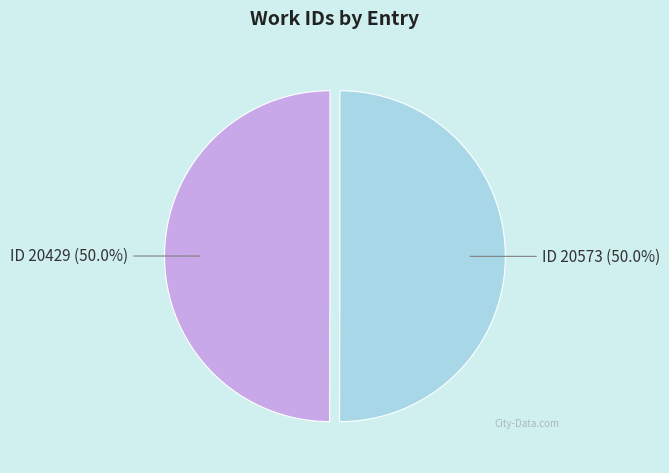

Approximately how many times larger is the value at ID 20573 (50.0%) compared to ID 20429 (50.0%)?

1.0